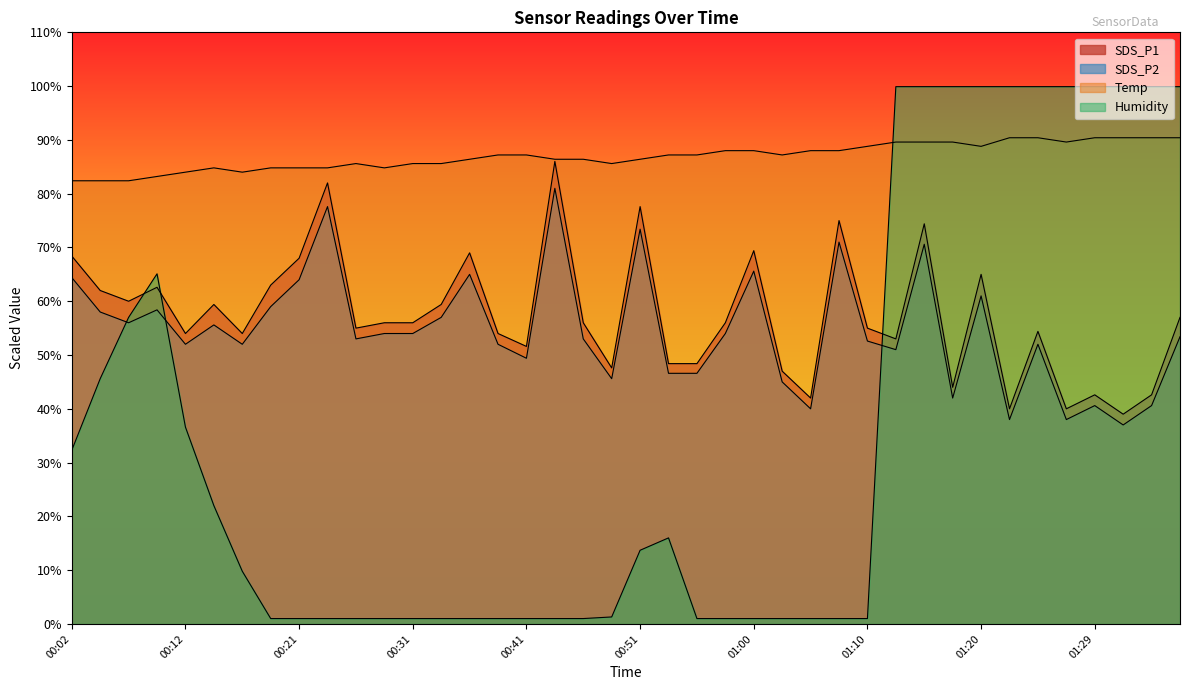

Rank the categories by Humidity value from highest to lowest.

01:12, 01:15, 01:17, 01:20, 01:22, 01:25, 01:27, 01:29, 01:32, 01:34, 01:37, 00:09, 00:07, 00:04, 00:12, 00:02, 00:14, 00:53, 00:51, 00:16, 00:48, 00:19, 00:21, 00:24, 00:26, 00:29, 00:31, 00:33, 00:36, 00:38, 00:41, 00:43, 00:46, 00:55, 00:58, 01:00, 01:03, 01:05, 01:08, 01:10